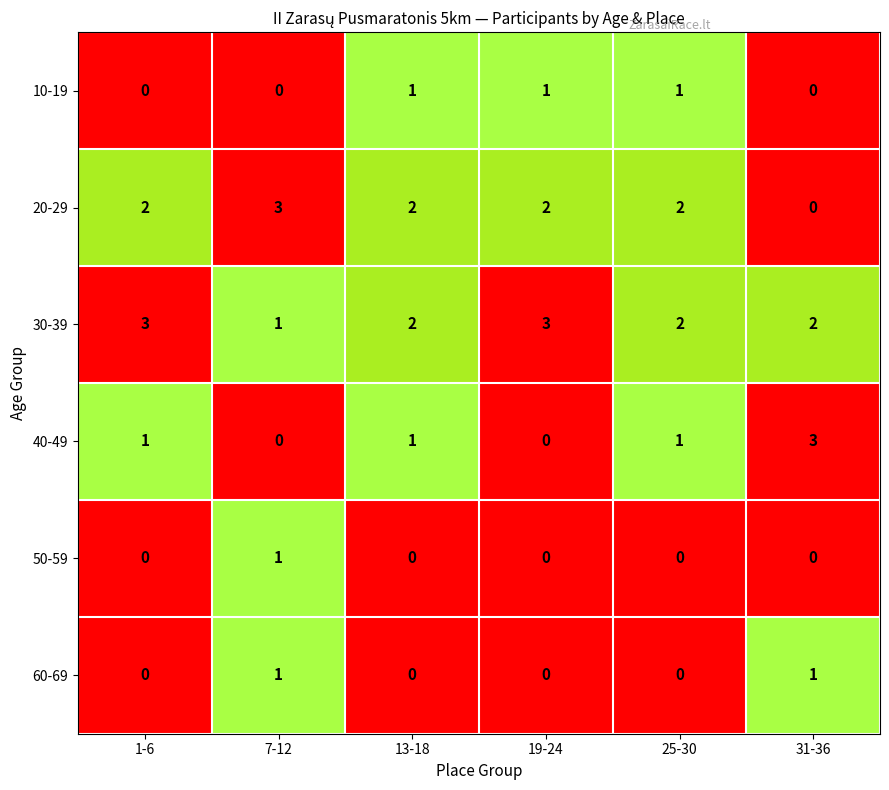

Which category has the lowest value in the 30-39 series?

7-12